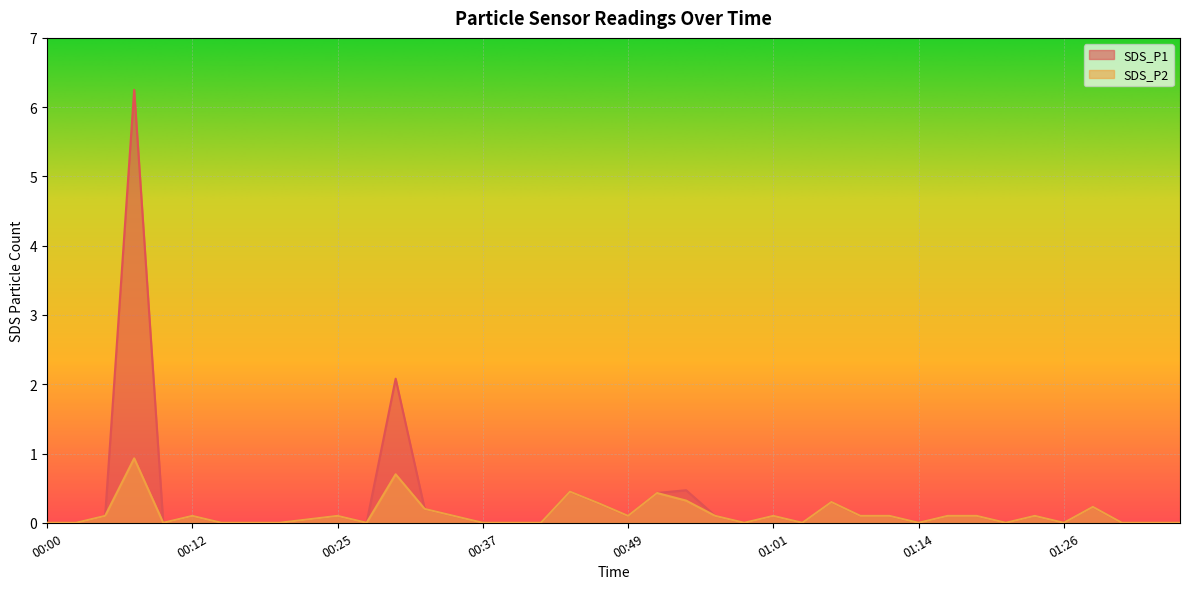

Reading left to right, extract all data points from this chart.

SDS_P1: 0.0	0.0	0.1	6.2	0.0	0.1	0.0	0.0	0.0	0.1	0.1	0.0	2.1	0.2	0.1	0.0	0.0	0.0	0.5	0.3	0.1	0.4	0.5	0.1	0.0	0.1	0.0	0.3	0.1	0.1	0.0	0.1	0.1	0.0	0.1	0.0	0.2	0.0	0.0	0.0
SDS_P2: 0.0	0.0	0.1	0.9	0.0	0.1	0.0	0.0	0.0	0.1	0.1	0.0	0.7	0.2	0.1	0.0	0.0	0.0	0.5	0.3	0.1	0.4	0.3	0.1	0.0	0.1	0.0	0.3	0.1	0.1	0.0	0.1	0.1	0.0	0.1	0.0	0.2	0.0	0.0	0.0